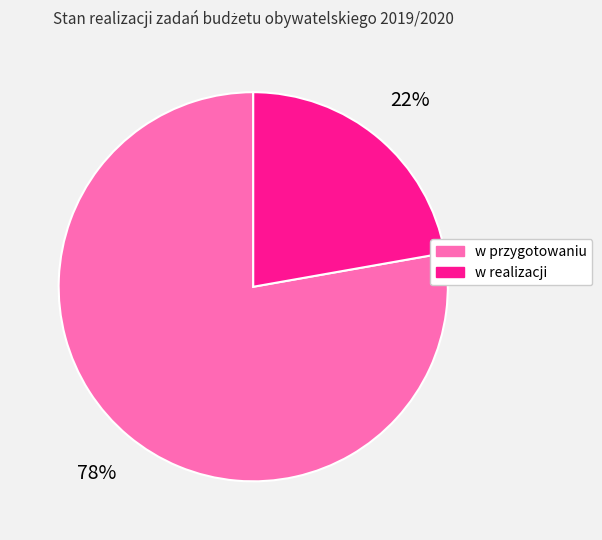

What is the ratio of the value at w przygotowaniu to the value at w realizacji?

3.5